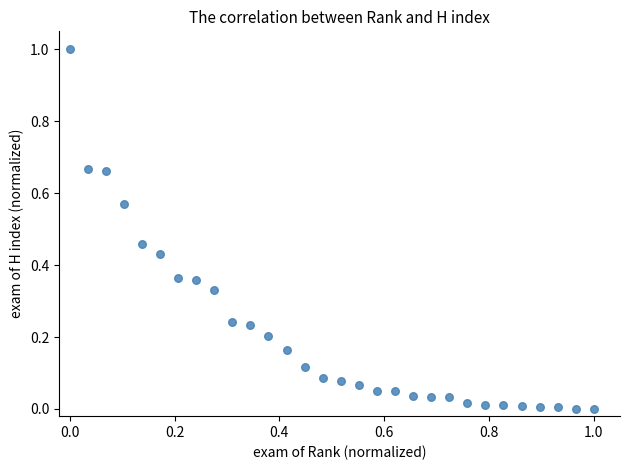

What is the range of Y values (max minus min)?

1.0